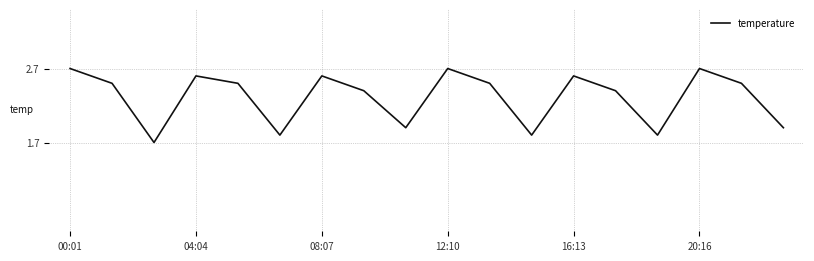

What is the difference between the maximum and minimum values?

1.0